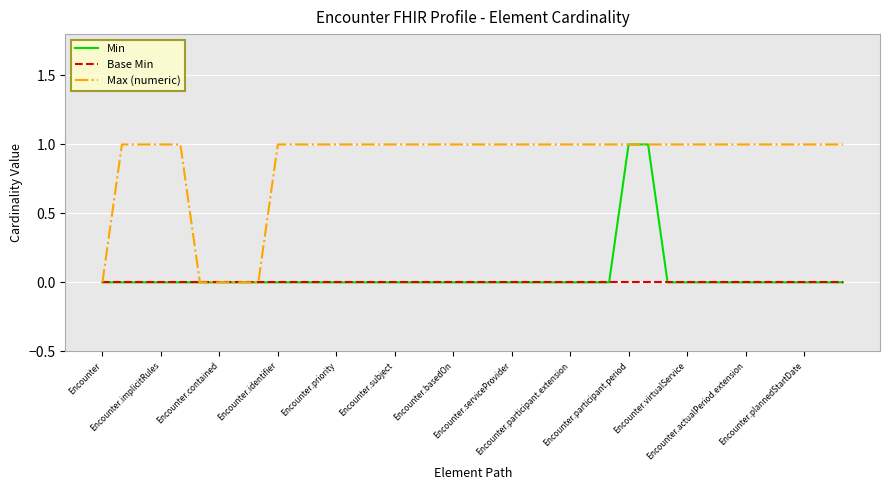

Which series has the largest total across all categories?

Max (numeric)